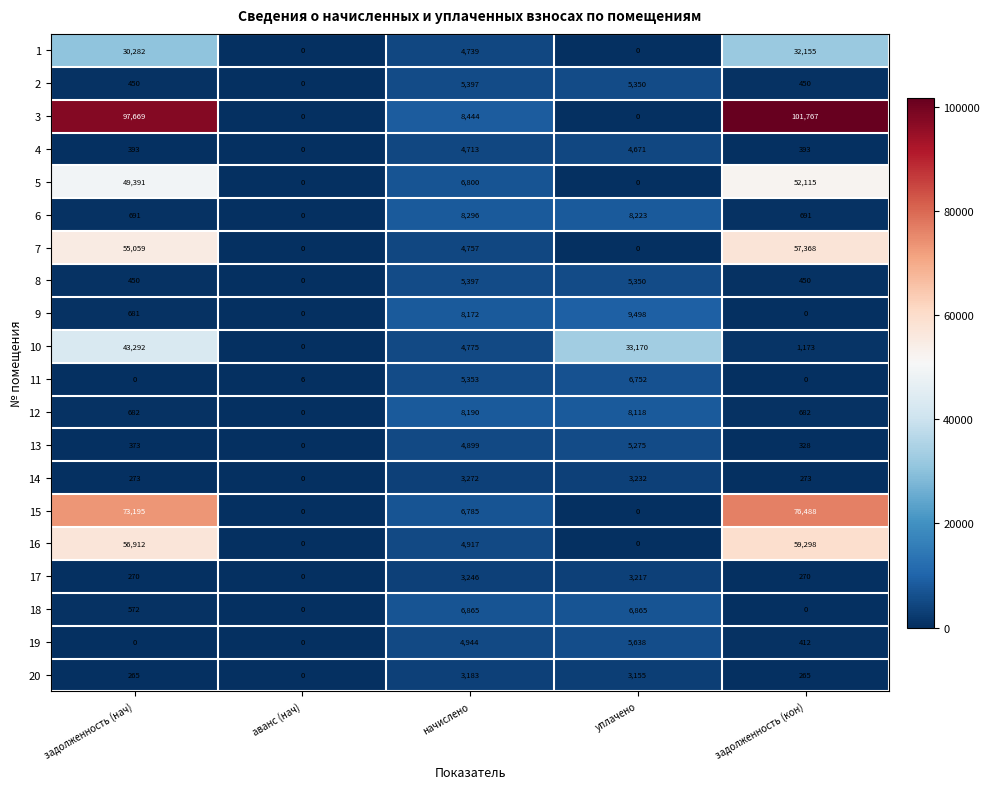

How many positive values does the 5 series have?

3